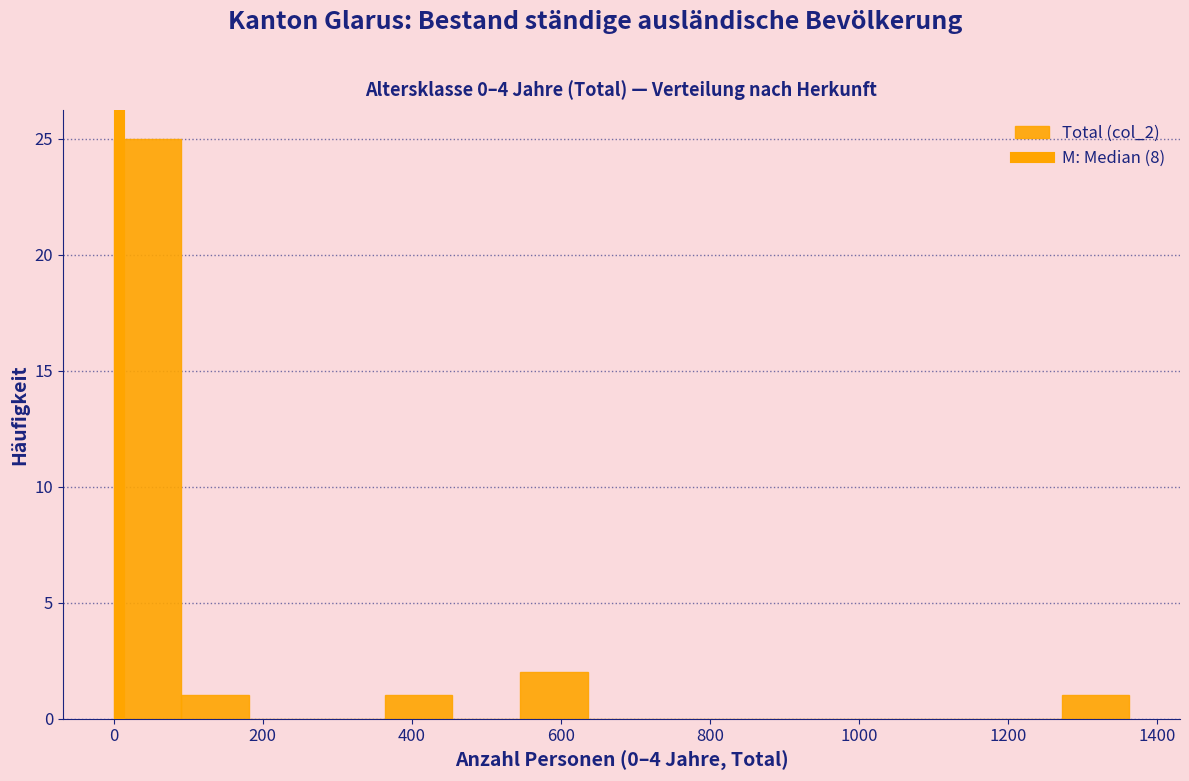

Reading left to right, transcribe this chart: for each bar, give the range it covers on the x-axis and its height. Neither the bar edges nor the heights are printed on the chart, so give them approximately, as read against the axes.

0 to 100: 25
100 to 180: 1
180 to 280: 0
280 to 360: 0
360 to 460: 1
460 to 540: 0
540 to 640: 2
640 to 720: 0
720 to 820: 0
820 to 900: 0
900 to 1000: 0
1000 to 1100: 0
1100 to 1180: 0
1180 to 1280: 0
1280 to 1360: 1